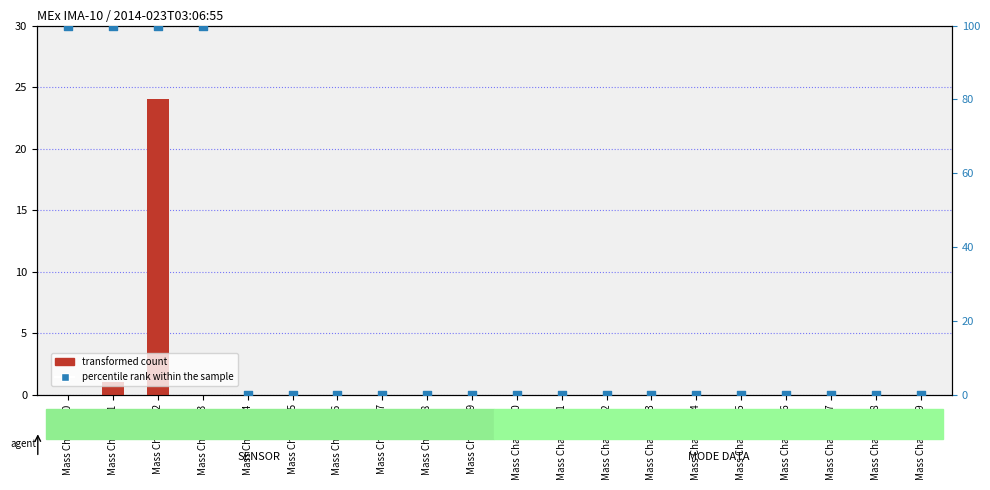

Which series reaches the minimum Y coordinate?

transformed count